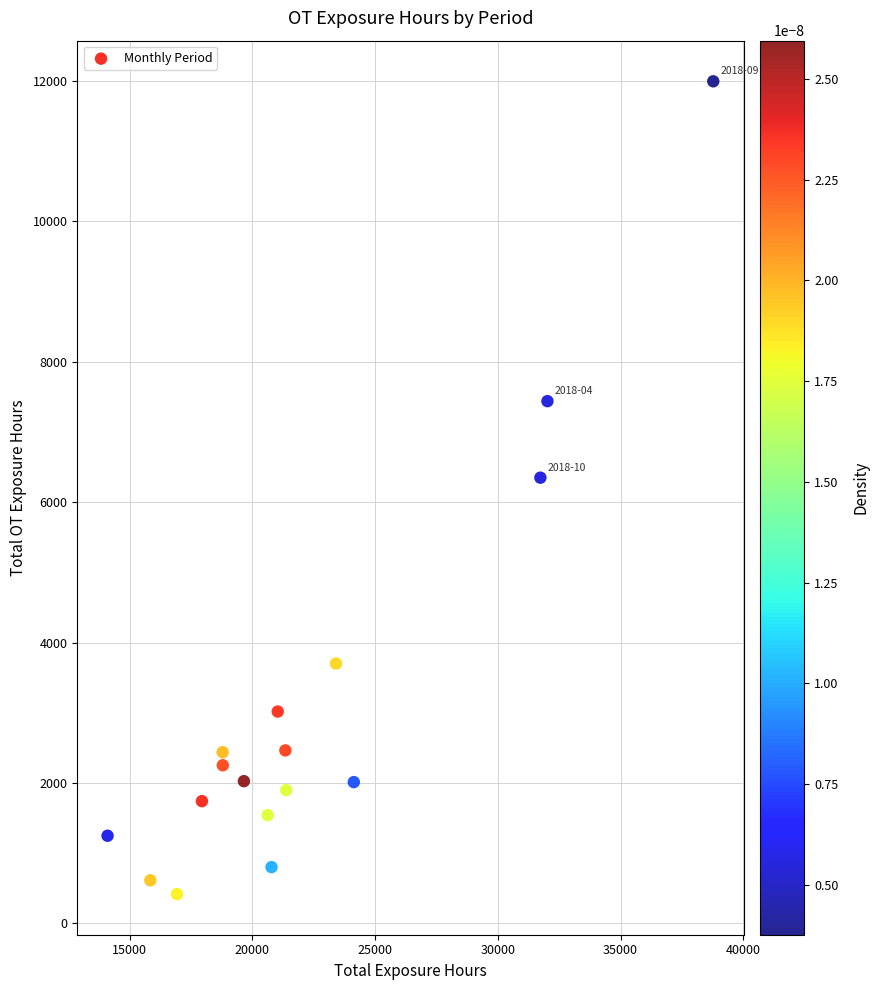

What is the range of X values (max minus min)?

24675.0